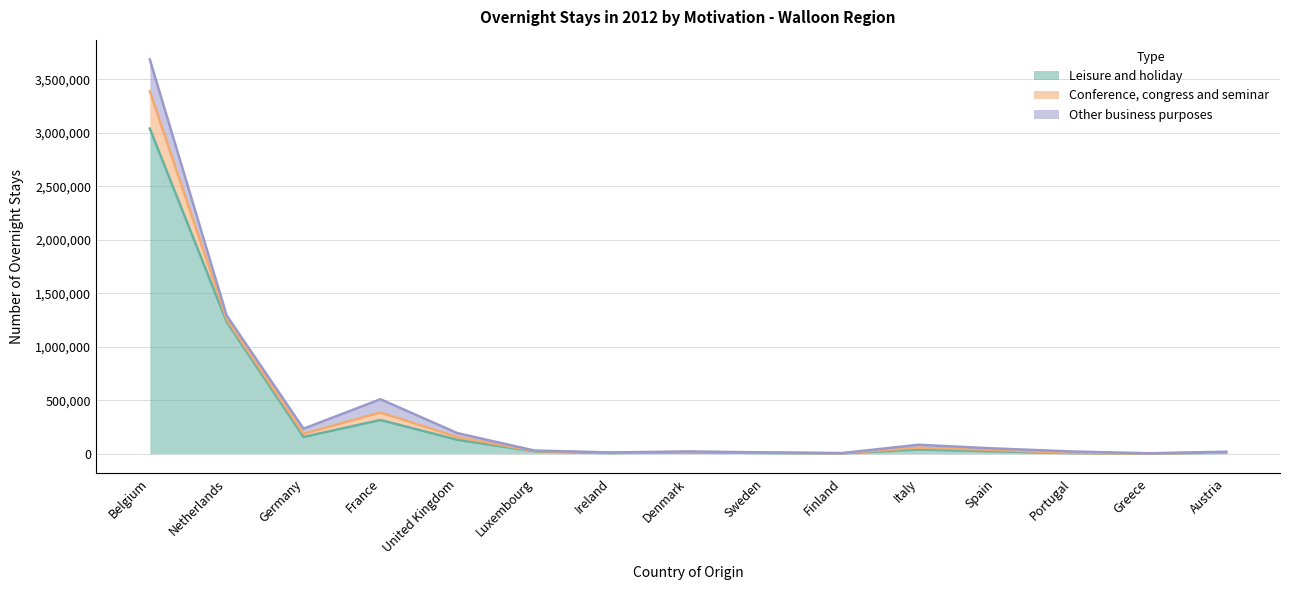

What is the value of the Other business purposes point at the 3rd from the left?

47450